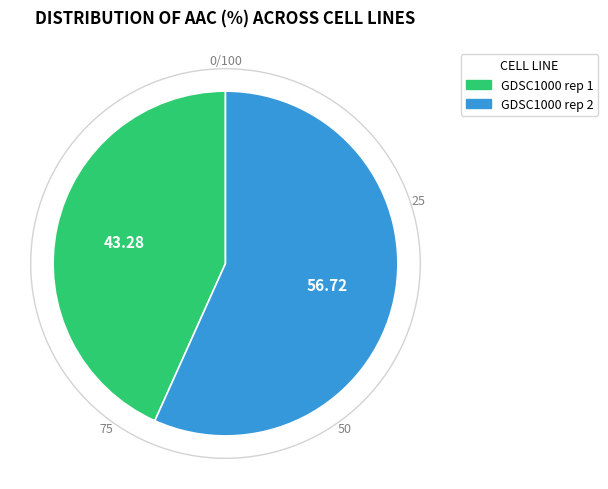

Count the number of slices in the pie.

2